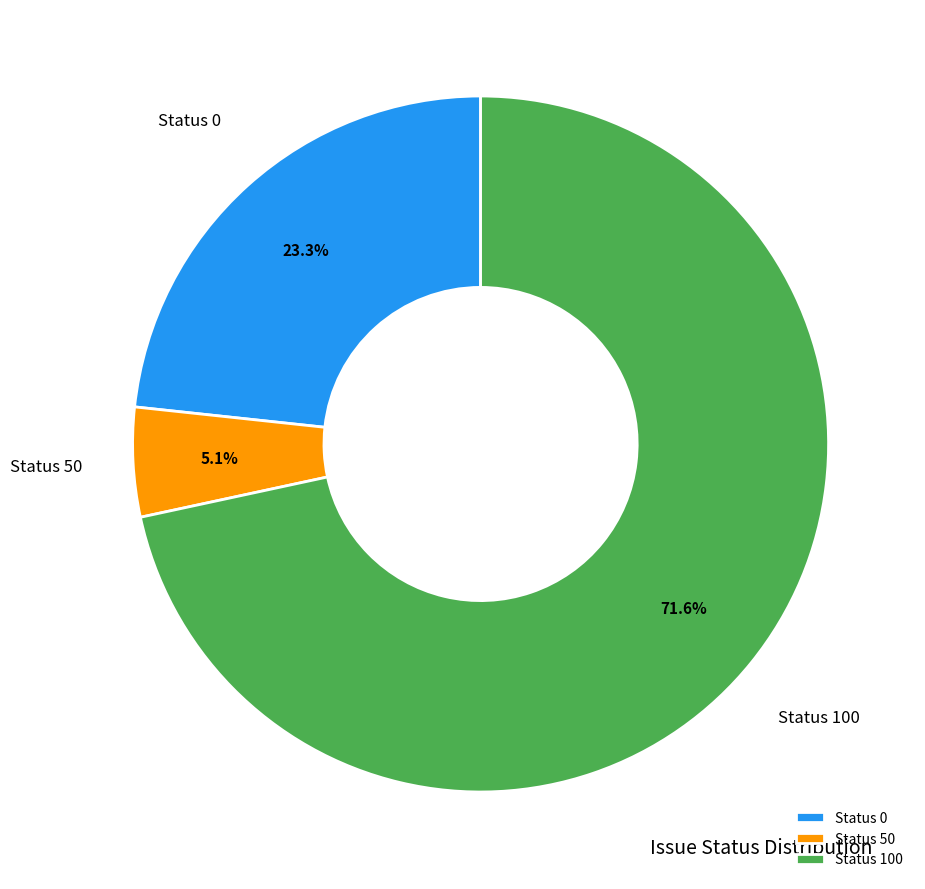

Which slice represents more than half of the pie?

Status 100